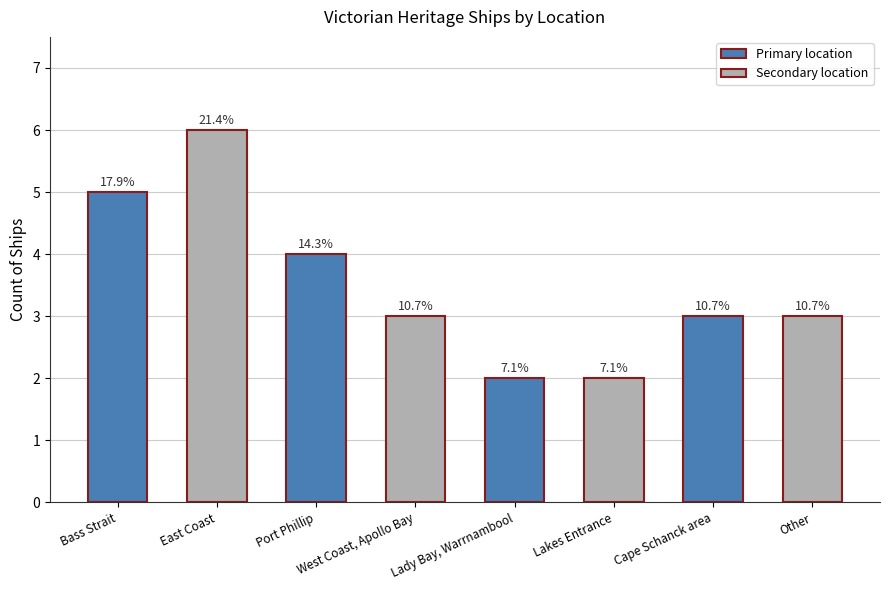

Are the bars horizontal?

No